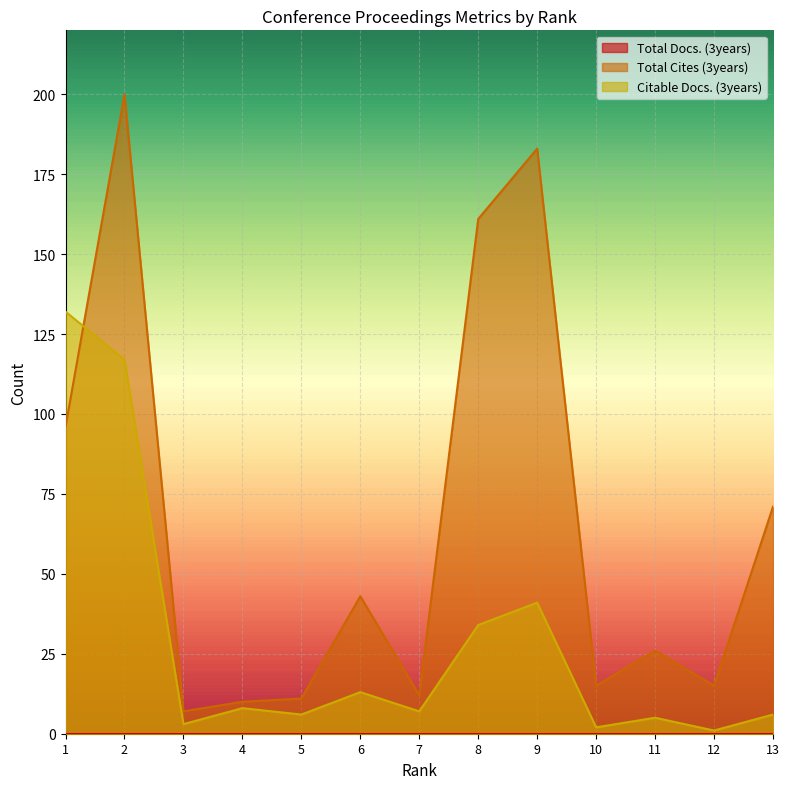

How many data points in Total Cites (3years) are above 26?

6